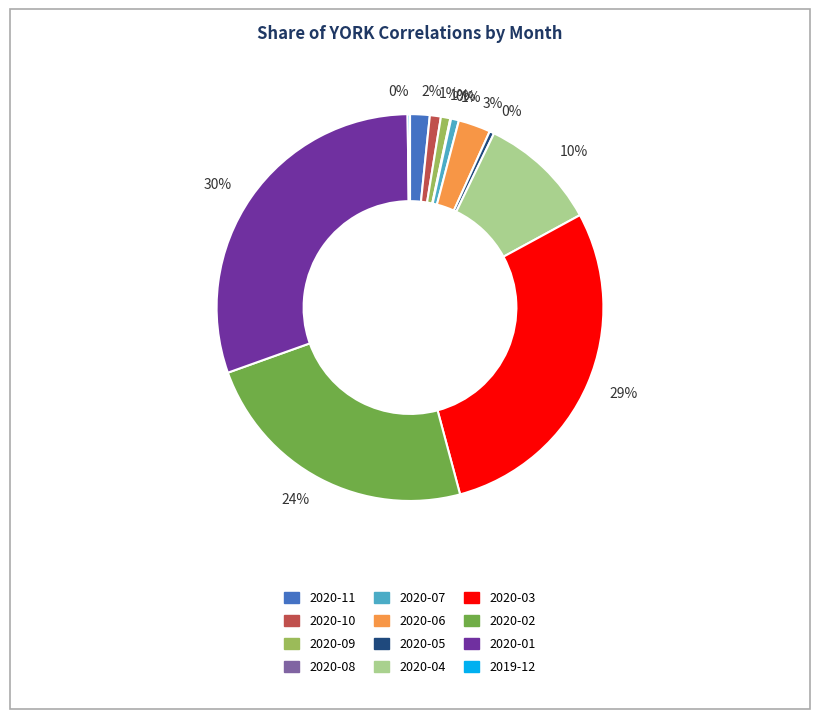

Is it true that 2020-03 is 21% of the pie?

False